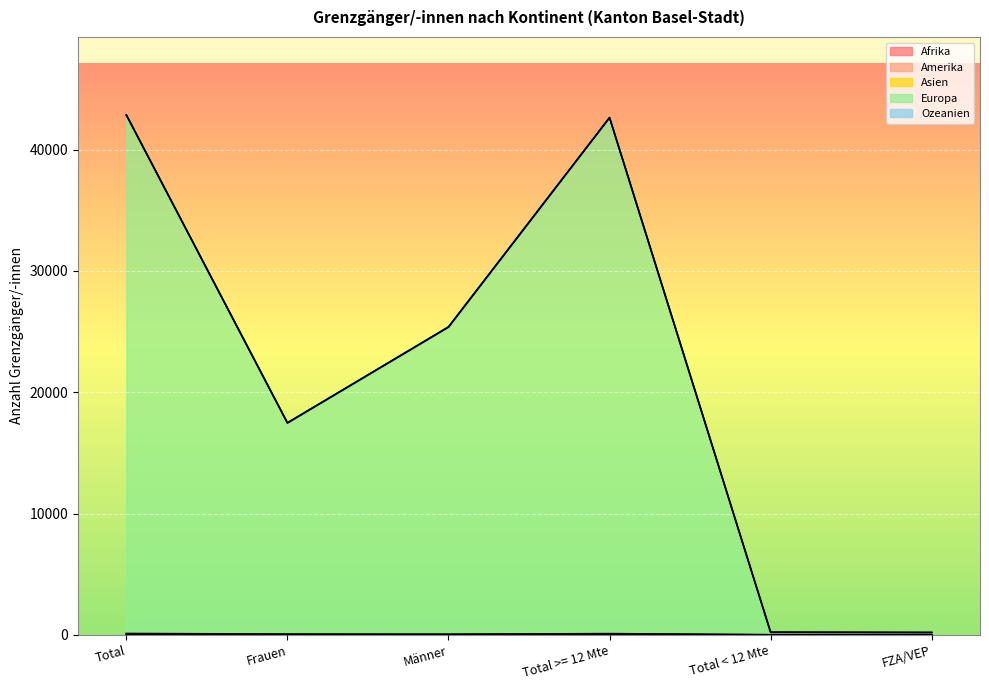

Rank the categories by Afrika value from highest to lowest.

Total, Total >= 12 Mte, Männer, Frauen, Total < 12 Mte, FZA/VEP